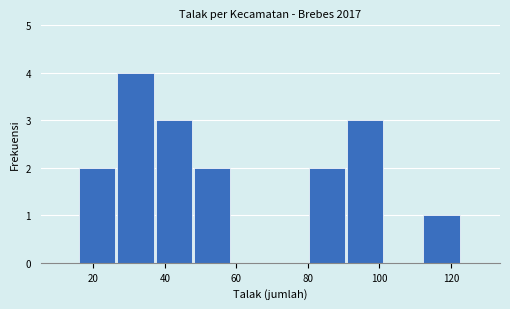

Reading left to right, transcribe this chart: for each bar, give the range it covers on the x-axis and its height. Neither the bar edges nor the heights are printed on the chart, so give them approximately, as read against the axes.

16 to 26: 2
26 to 38: 4
38 to 48: 3
48 to 58: 2
58 to 70: 0
70 to 80: 0
80 to 90: 2
90 to 102: 3
102 to 112: 0
112 to 124: 1